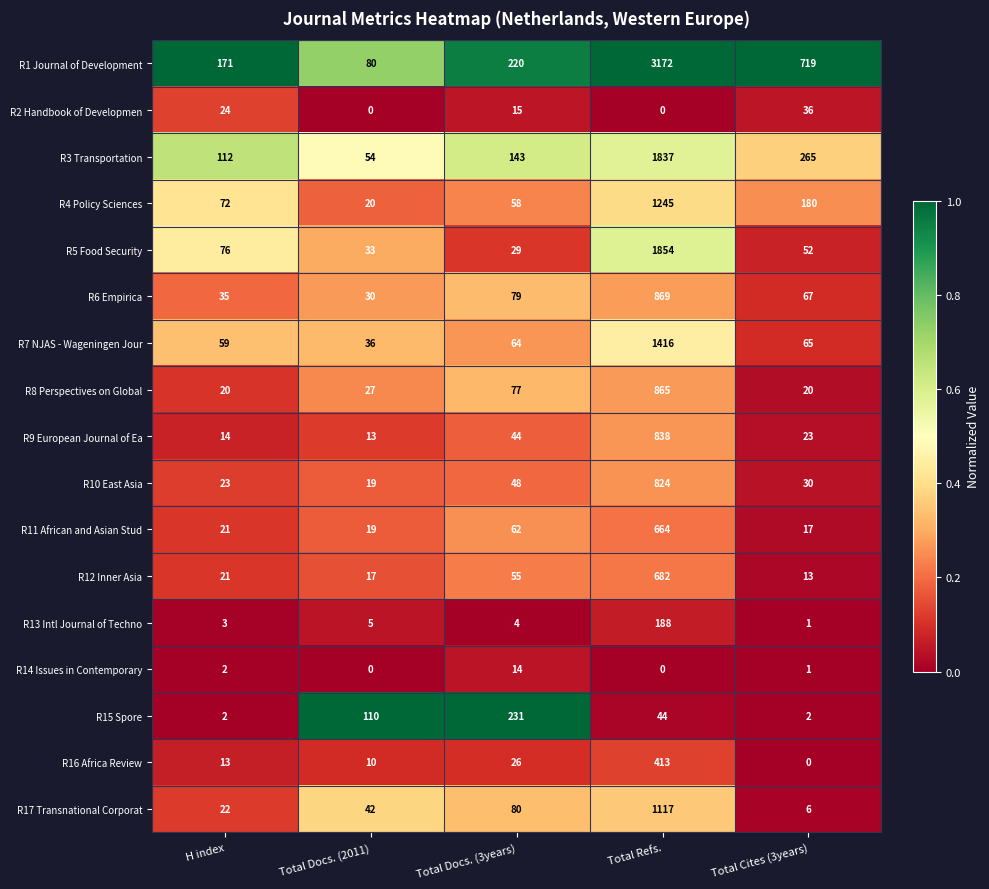

What is the greatest value displayed?

3172